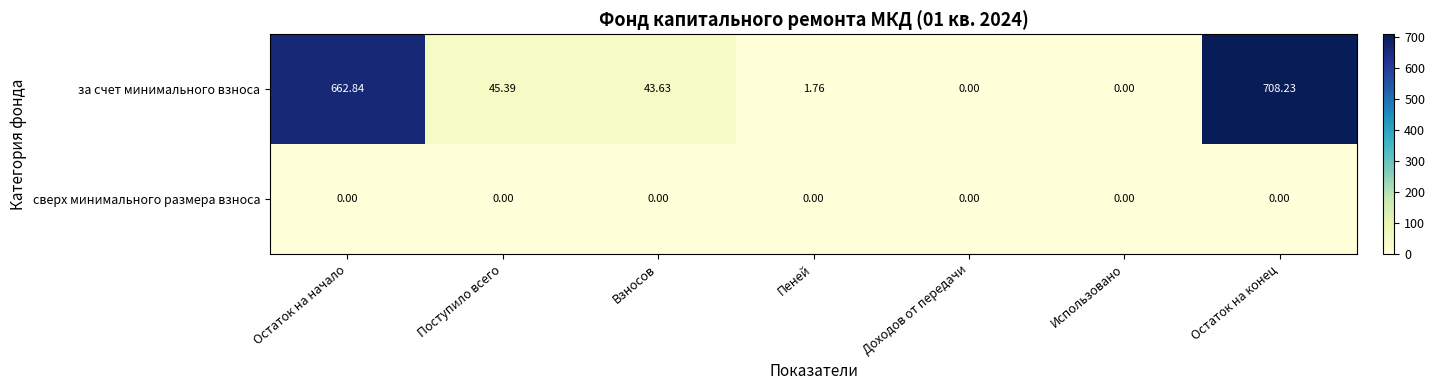

Rank the series by their average value, from lowest to highest.

сверх минимального размера взноса, за счет минимального взноса